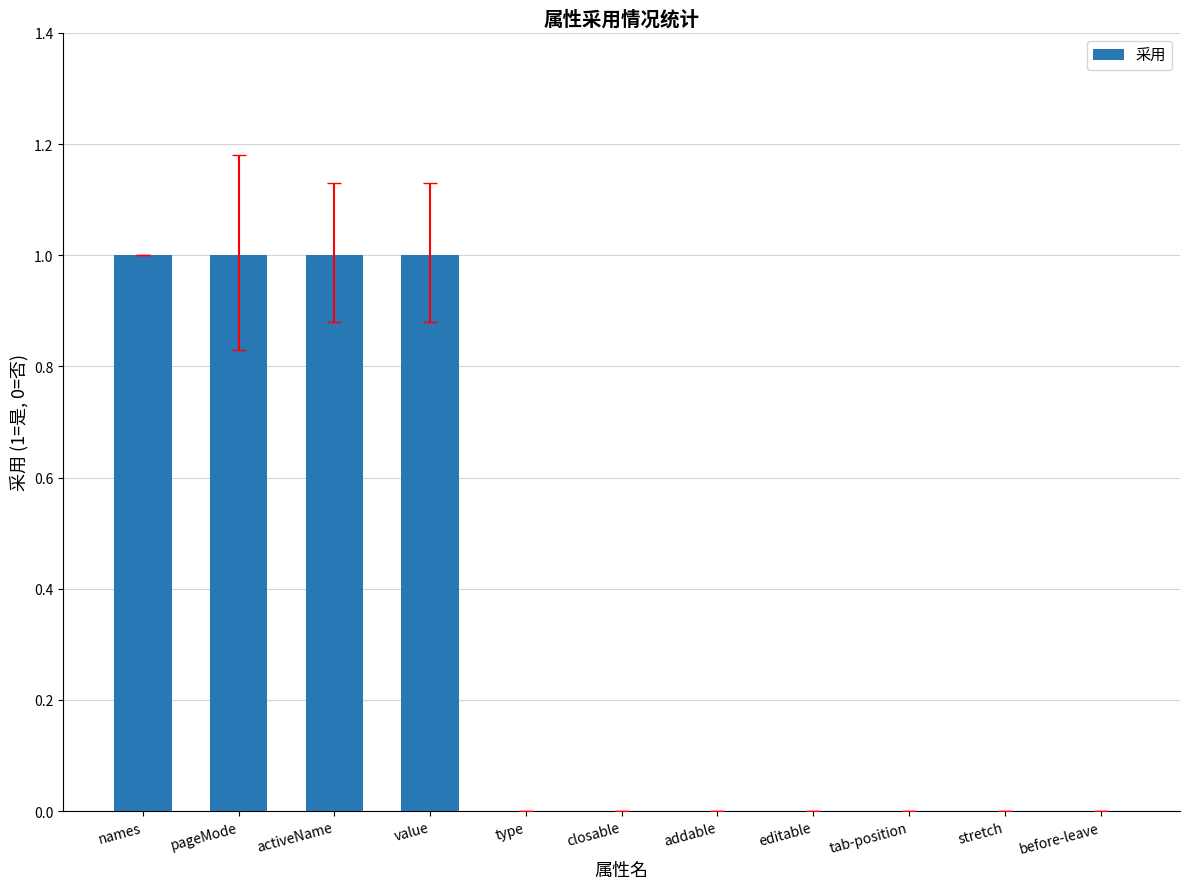

Between value and stretch, which is larger?

value